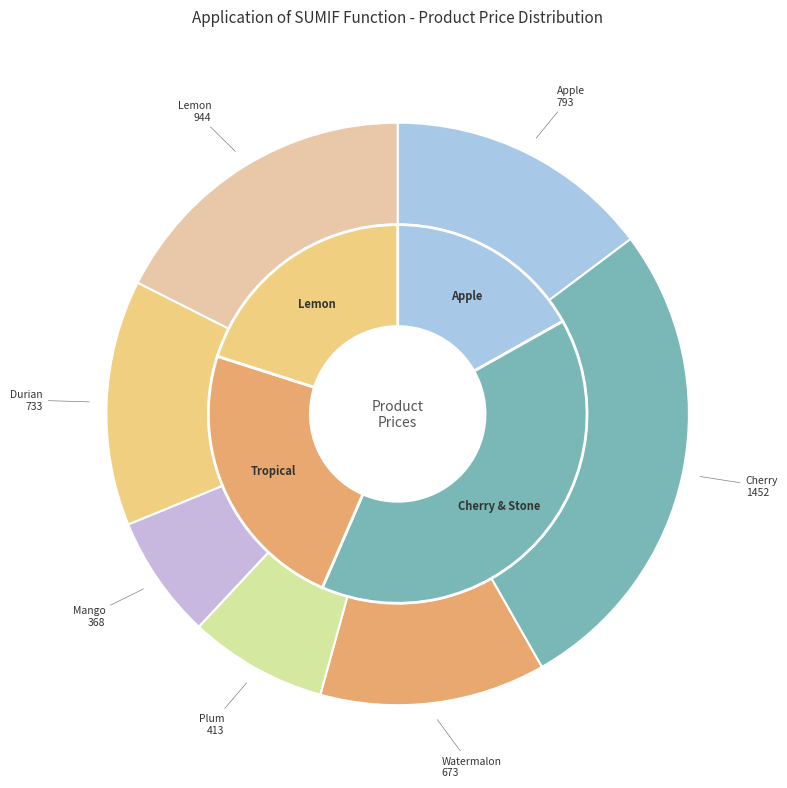

To the nearest percent, what is the average slice percentage?

9%